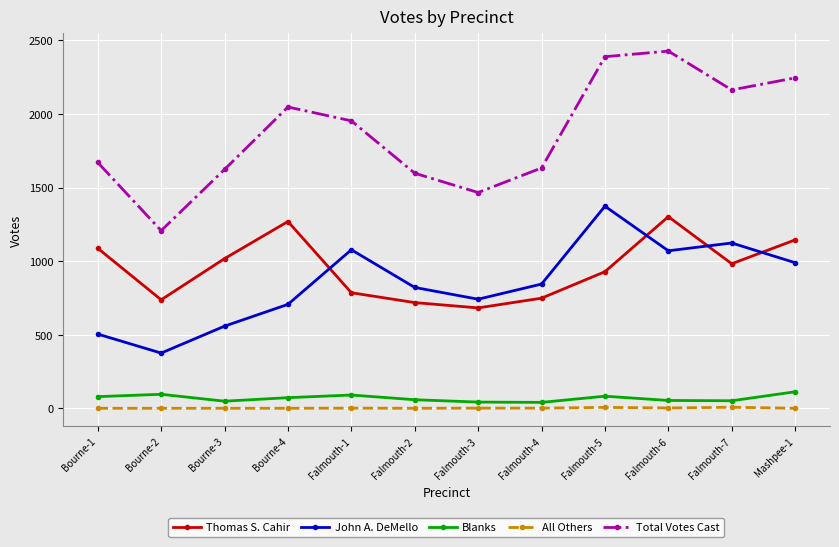

What is the maximum value for Thomas S. Cahir?

1302